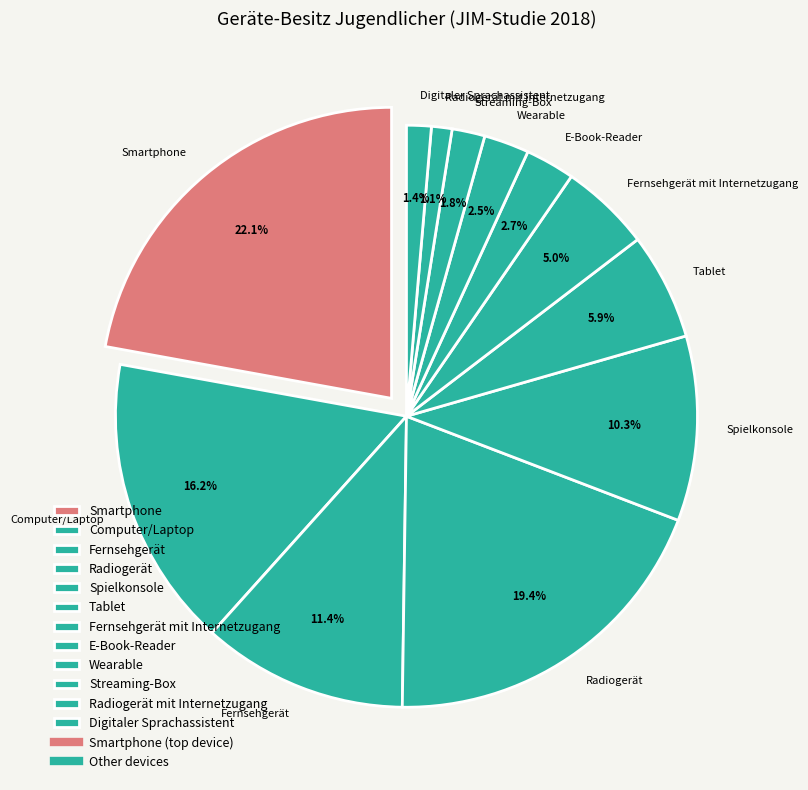

True or false: Radiogerät mit Internetzugang accounts for 1% of the total.

True